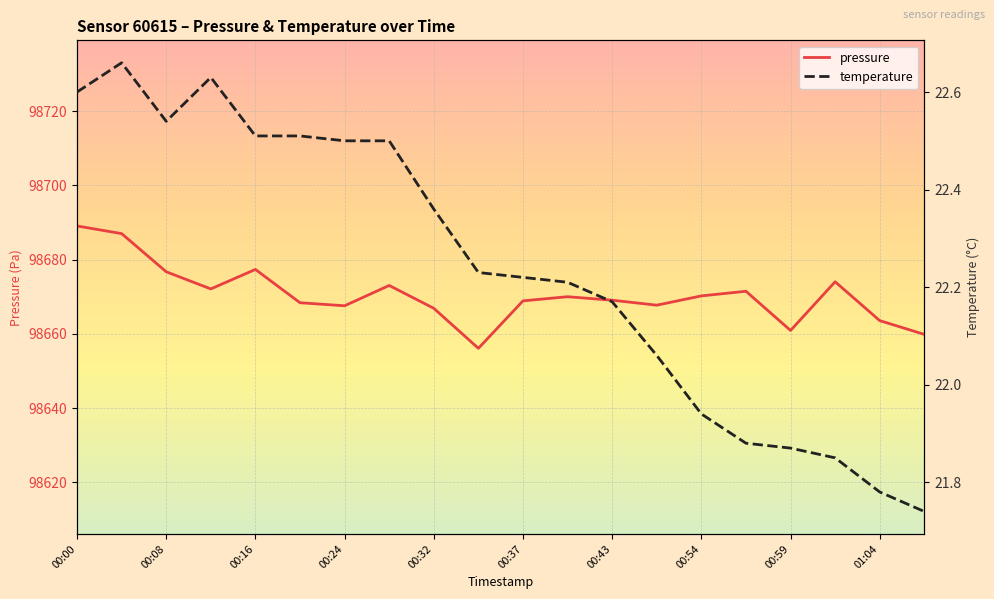

What is the maximum value for pressure?

98689.1